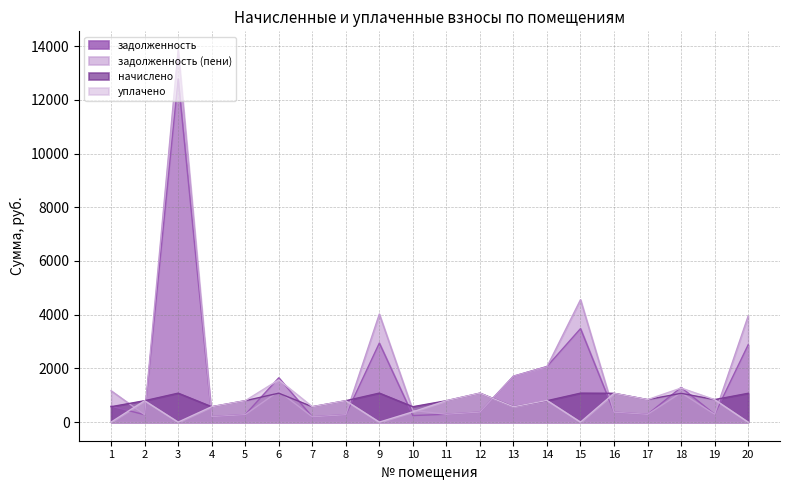

How many lines are shown in the chart?

4